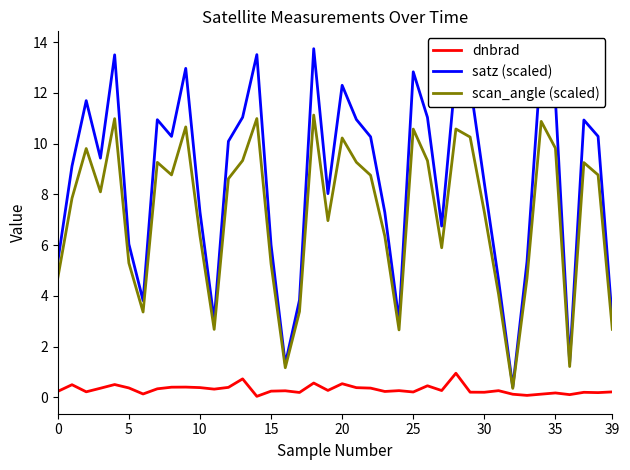

What is the maximum value for scan_angle (scaled)?

11.1